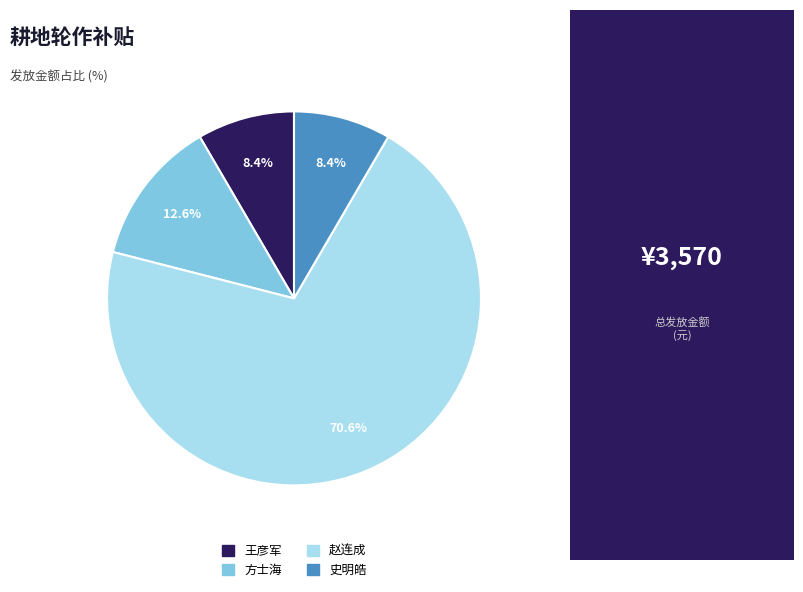

The 王彦军 slice represents 1% of the pie. True or false?

False